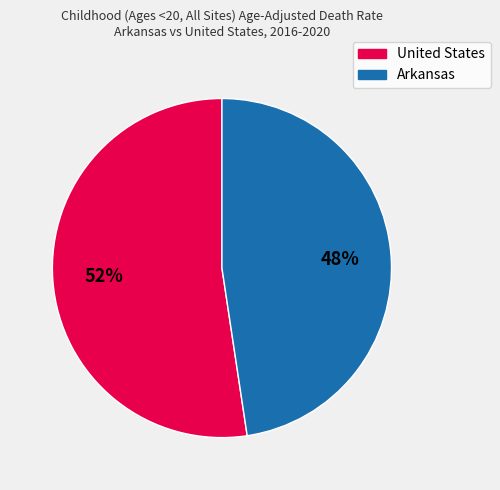

Is there a majority slice in this chart?

Yes